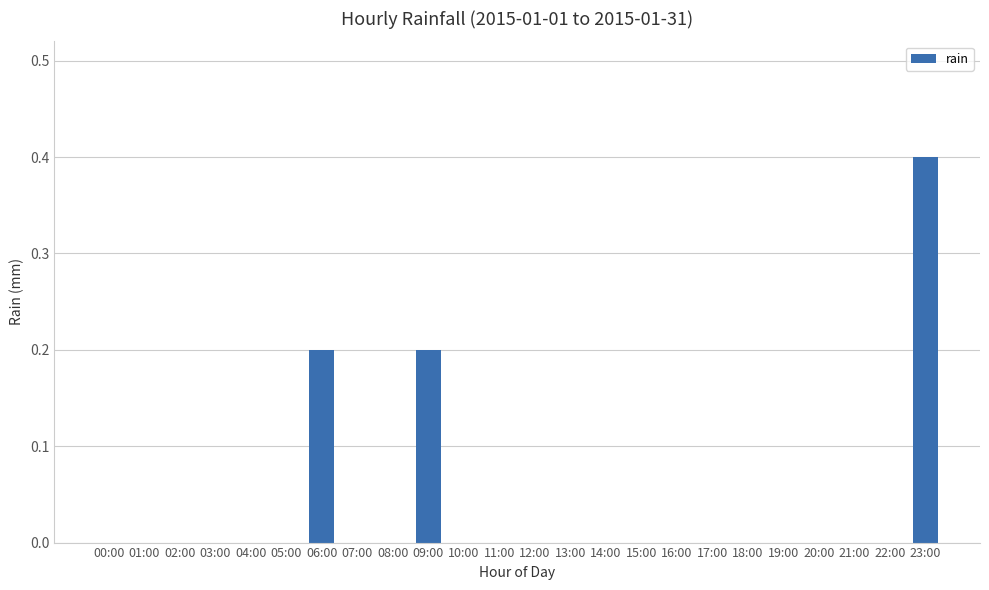

What is the greatest value displayed?

0.4